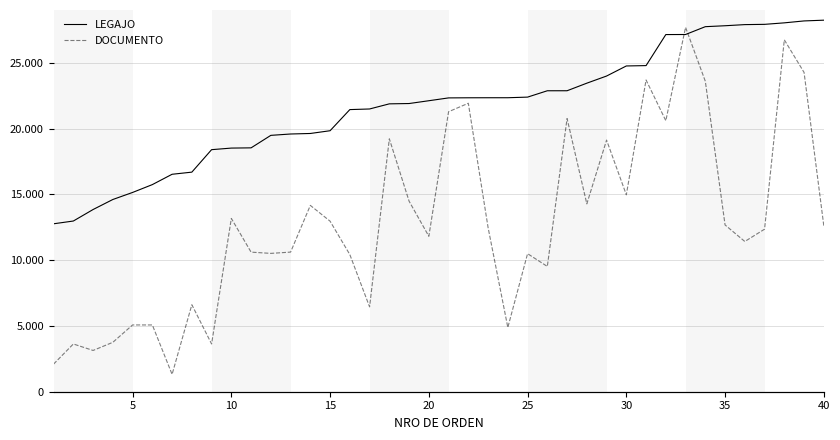

What is the sum of all LEGAJO values?

866155